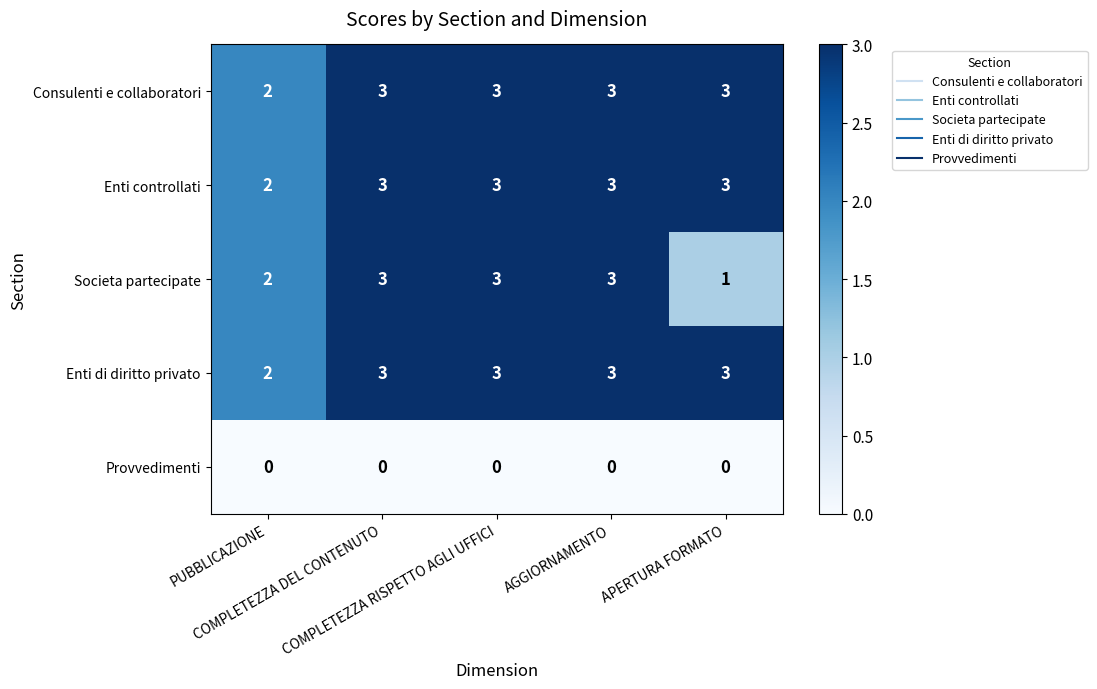

Which series has the widest spread of values?

Societa partecipate